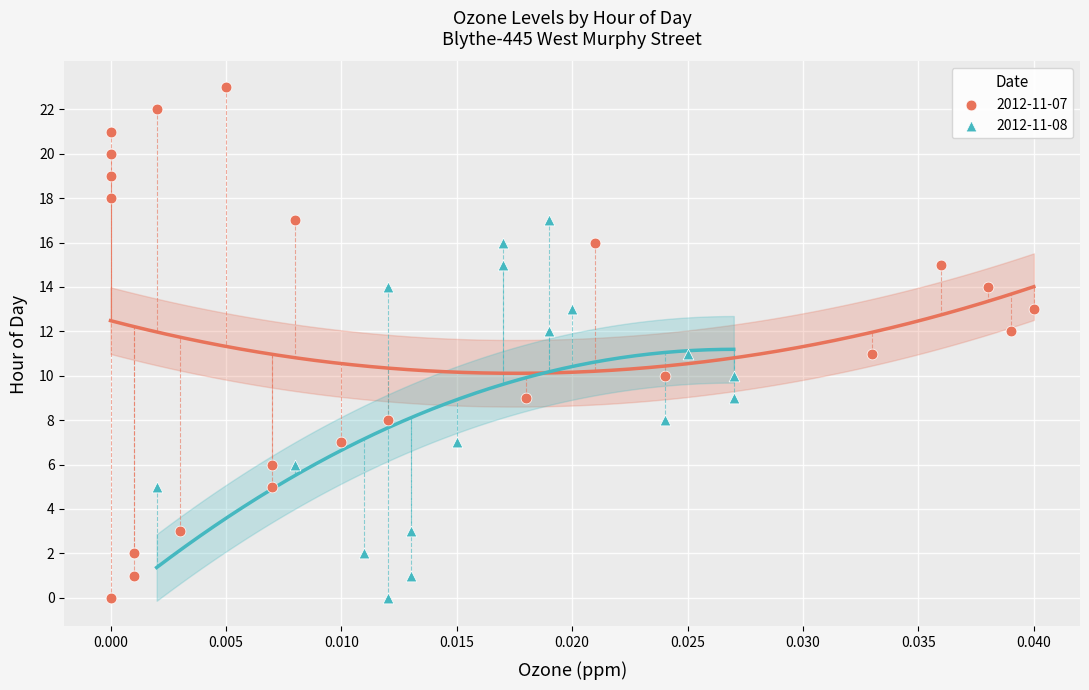

Which series has the largest Y range (max minus min)?

2012-11-07